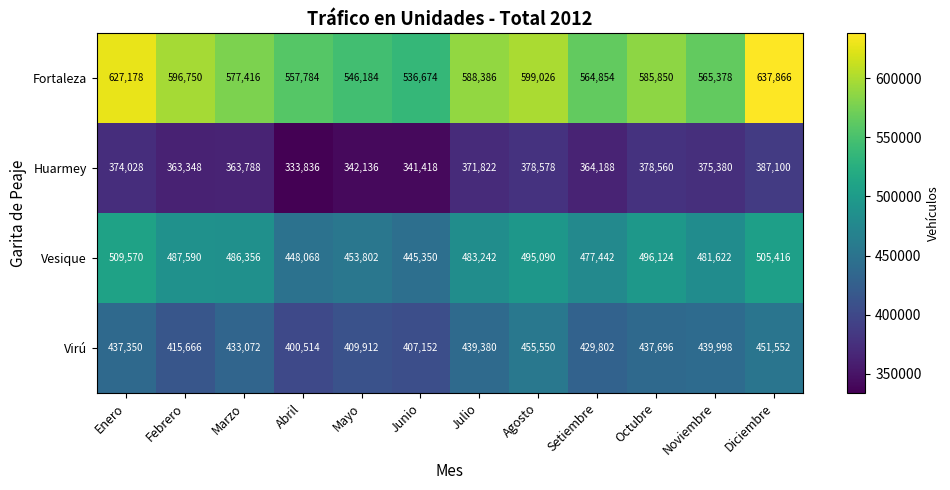

Rank the series by their average value, from lowest to highest.

Huarmey, Virú, Vesique, Fortaleza